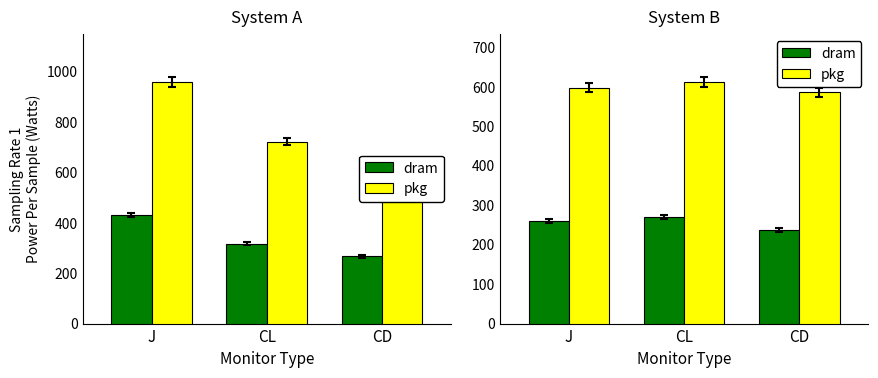

At which category is the sum across all series the highest?

CL